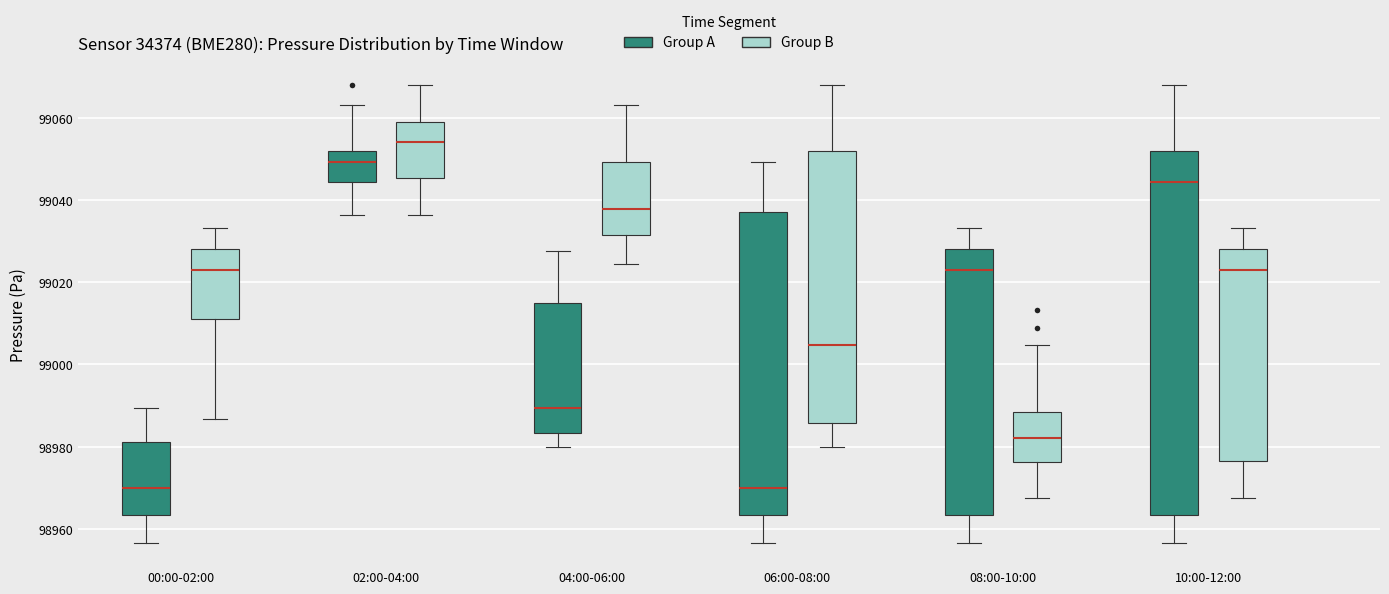

Reading left to right, read every box against the y-axis: the position of its median line, the range the box covers, and the ends of its whiskers. The values are not printed on the chart, so give them approximately, as read against the axis.

00:00-02:00 (Group A): median 98970, box 98964 to 98982, whiskers 98956 to 98990
00:00-02:00 (Group B): median 99022, box 99010 to 99028, whiskers 98986 to 99034
02:00-04:00 (Group A): median 99050, box 99044 to 99052, whiskers 99036 to 99062
02:00-04:00 (Group B): median 99054, box 99046 to 99058, whiskers 99036 to 99068
04:00-06:00 (Group A): median 98990, box 98984 to 99014, whiskers 98980 to 99028
04:00-06:00 (Group B): median 99038, box 99032 to 99050, whiskers 99024 to 99062
06:00-08:00 (Group A): median 98970, box 98964 to 99038, whiskers 98956 to 99050
06:00-08:00 (Group B): median 99004, box 98986 to 99052, whiskers 98980 to 99068
08:00-10:00 (Group A): median 99022, box 98964 to 99028, whiskers 98956 to 99034
08:00-10:00 (Group B): median 98982, box 98976 to 98988, whiskers 98968 to 99004
10:00-12:00 (Group A): median 99044, box 98964 to 99052, whiskers 98956 to 99068
10:00-12:00 (Group B): median 99022, box 98976 to 99028, whiskers 98968 to 99034